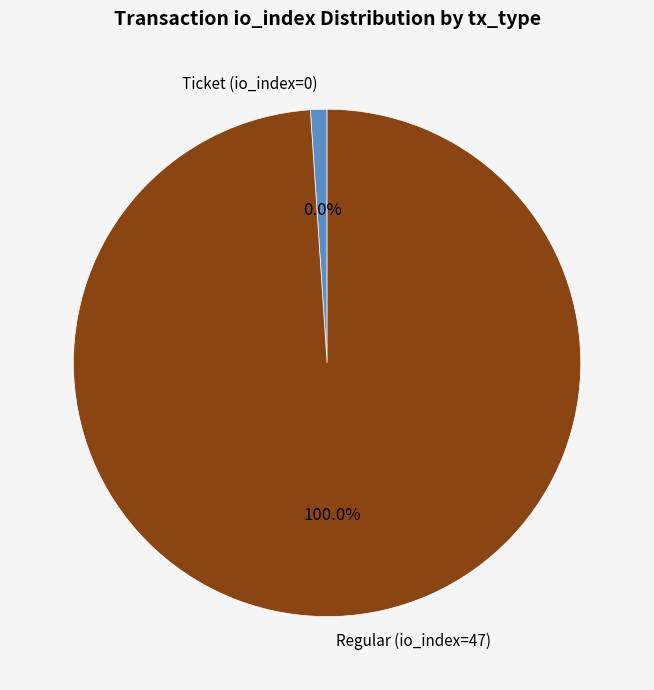

To the nearest percent, what is the difference between the Regular (io_index=47) and Ticket (io_index=0) slice percentages?

100%